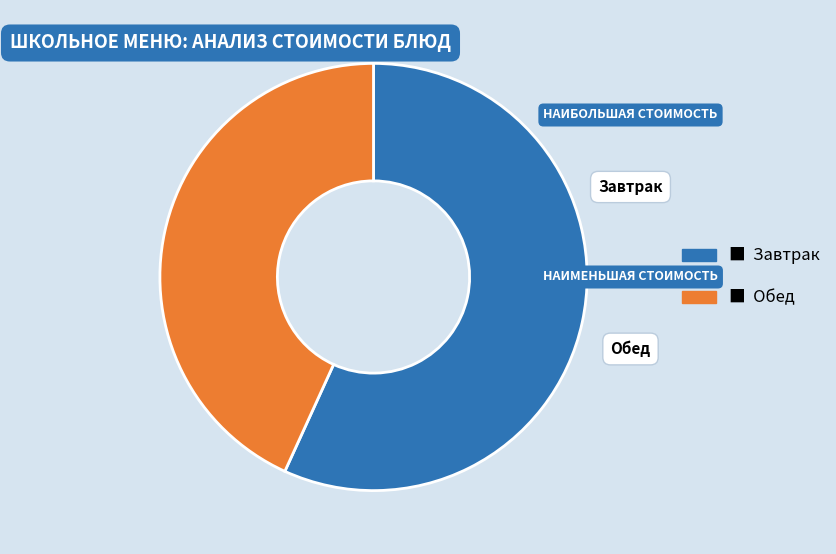

Does any single category account for the majority?

Yes